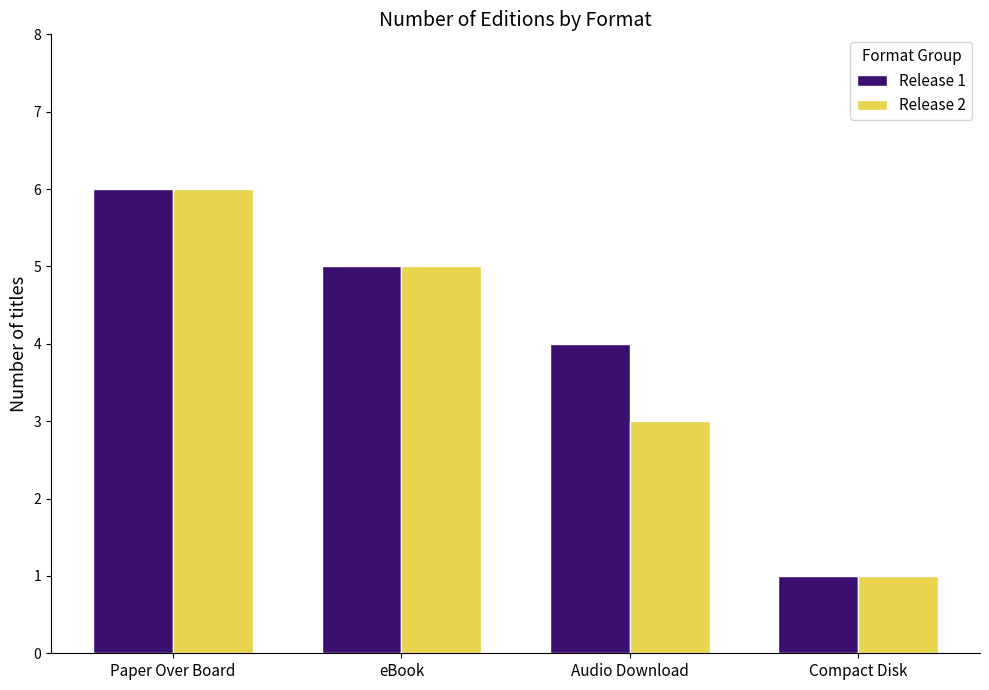

At which label is Release 2 closest to 3?

Audio Download